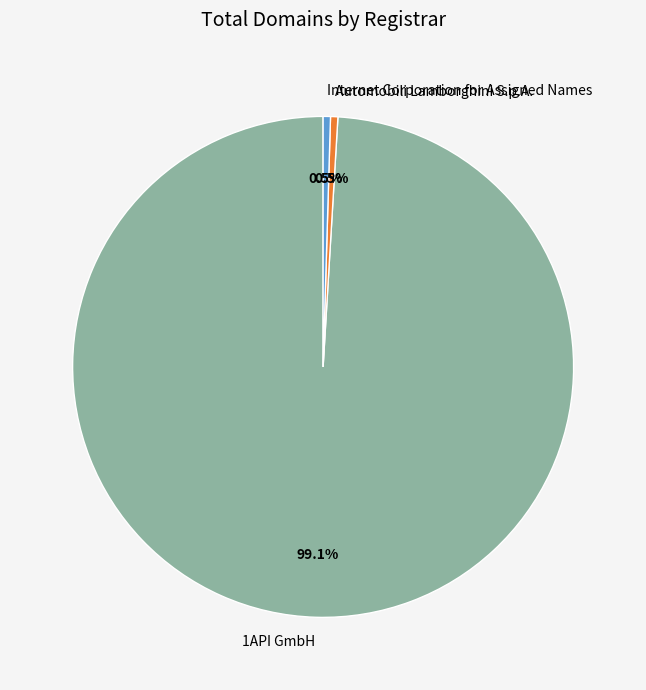

To the nearest percent, what is the combined percentage of Internet Corporation for Assigned Names and Automobili Lamborghini S.p.A.?

1%